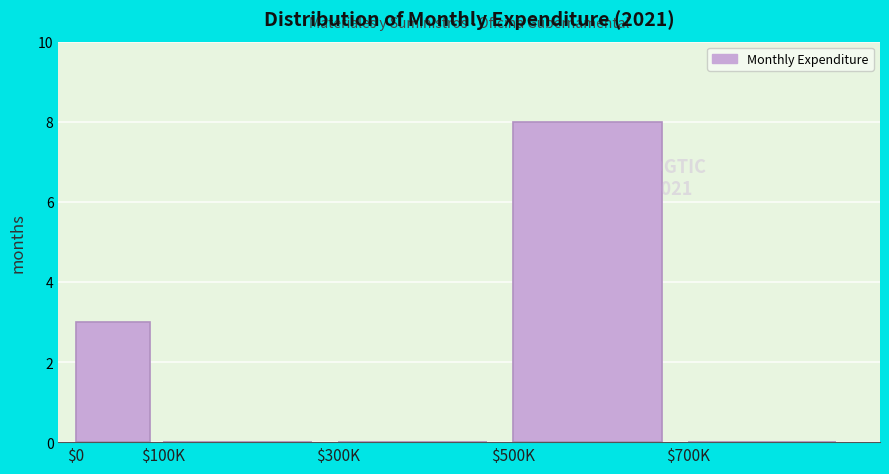

What is the greatest value displayed?

8